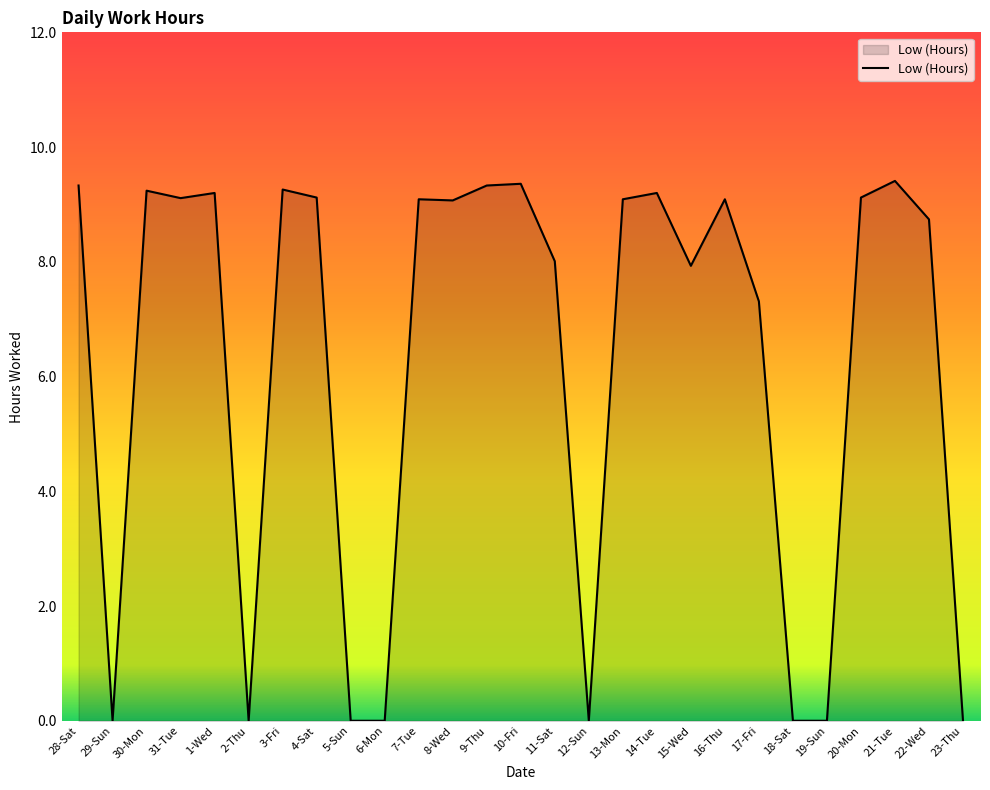

Where is the data nearest to the value 4?

17-Fri